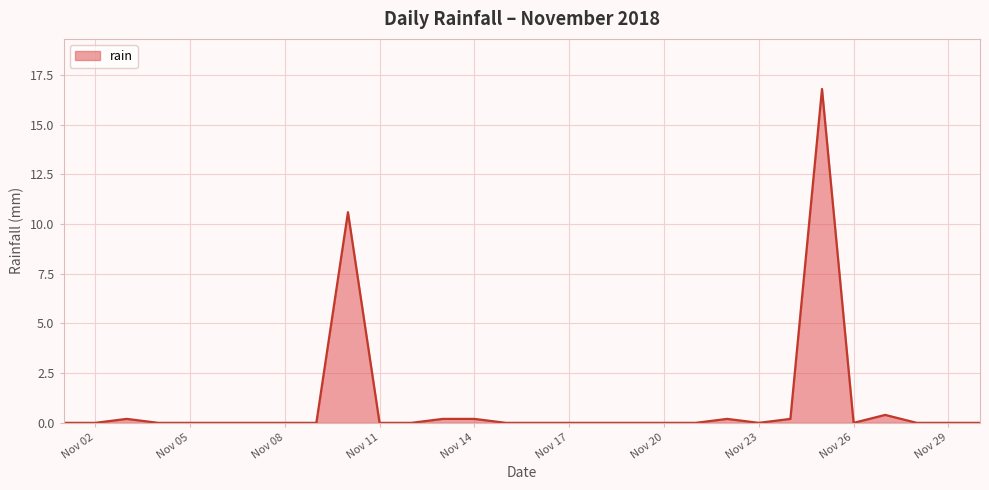

What is the greatest value displayed?

16.8